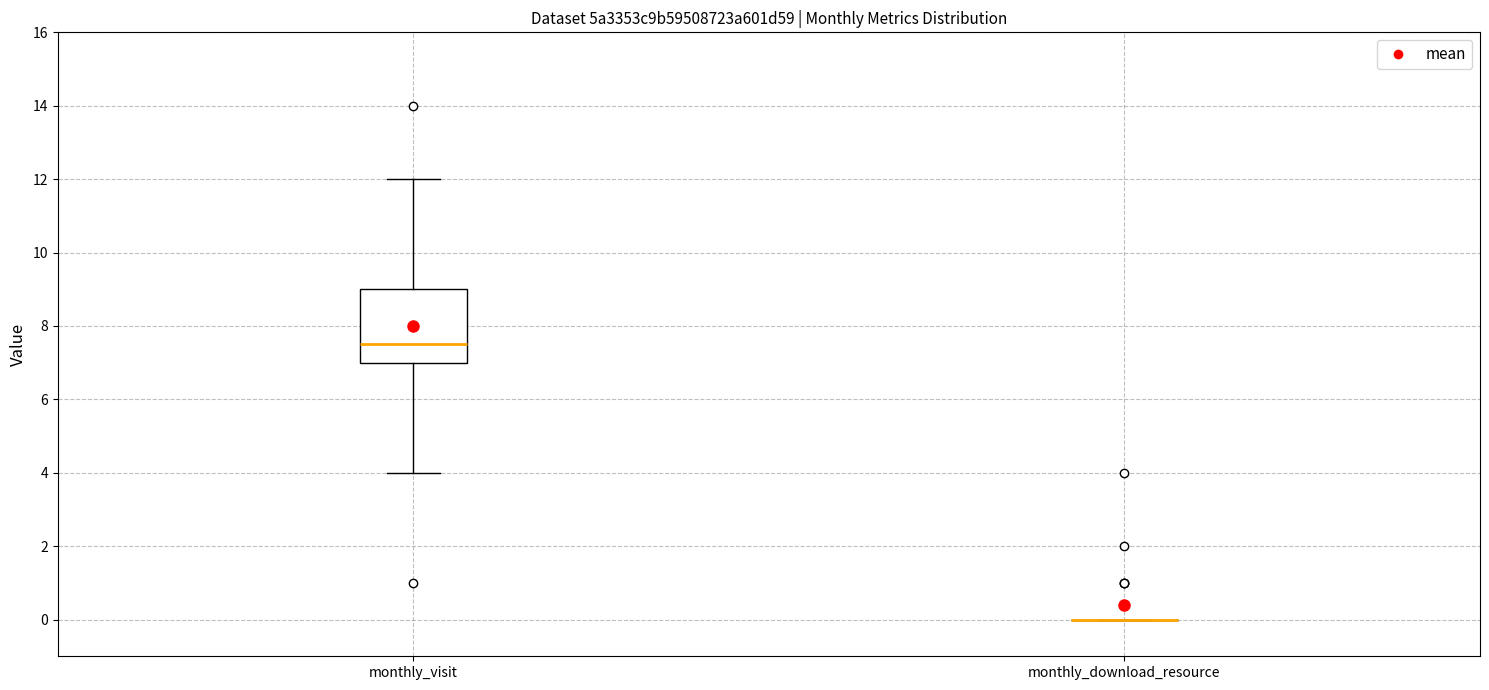

Reading left to right, read every box against the y-axis: the position of its median line, the range the box covers, and the ends of its whiskers. The values are not printed on the chart, so give them approximately, as read against the axis.

monthly_visit: median 7.6, box 7.0 to 9.0, whiskers 4.0 to 12.0
monthly_download_resource: box collapsed to a line at 0.0, whiskers 0.0 to 0.0